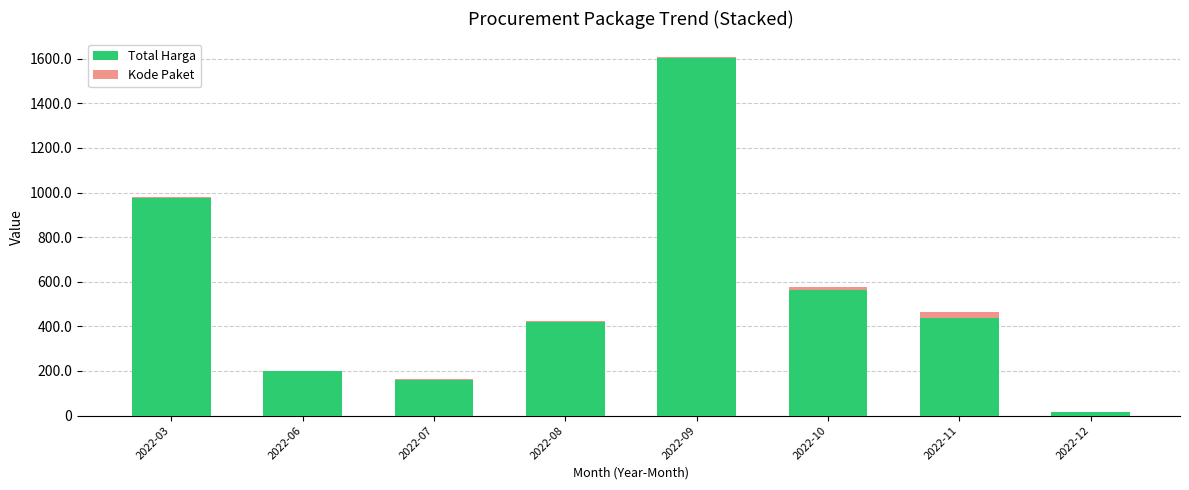

Is it true that Total Harga equals 199200000 at 2022-06?

True